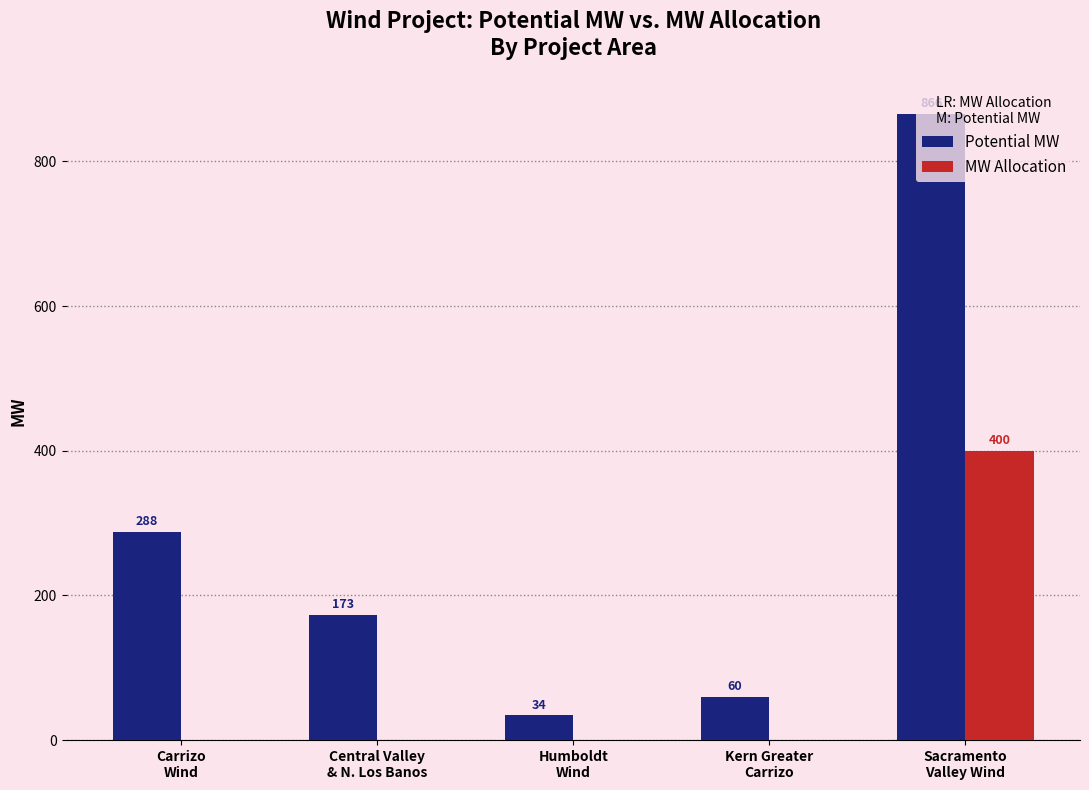

How many data points does each series have?

5